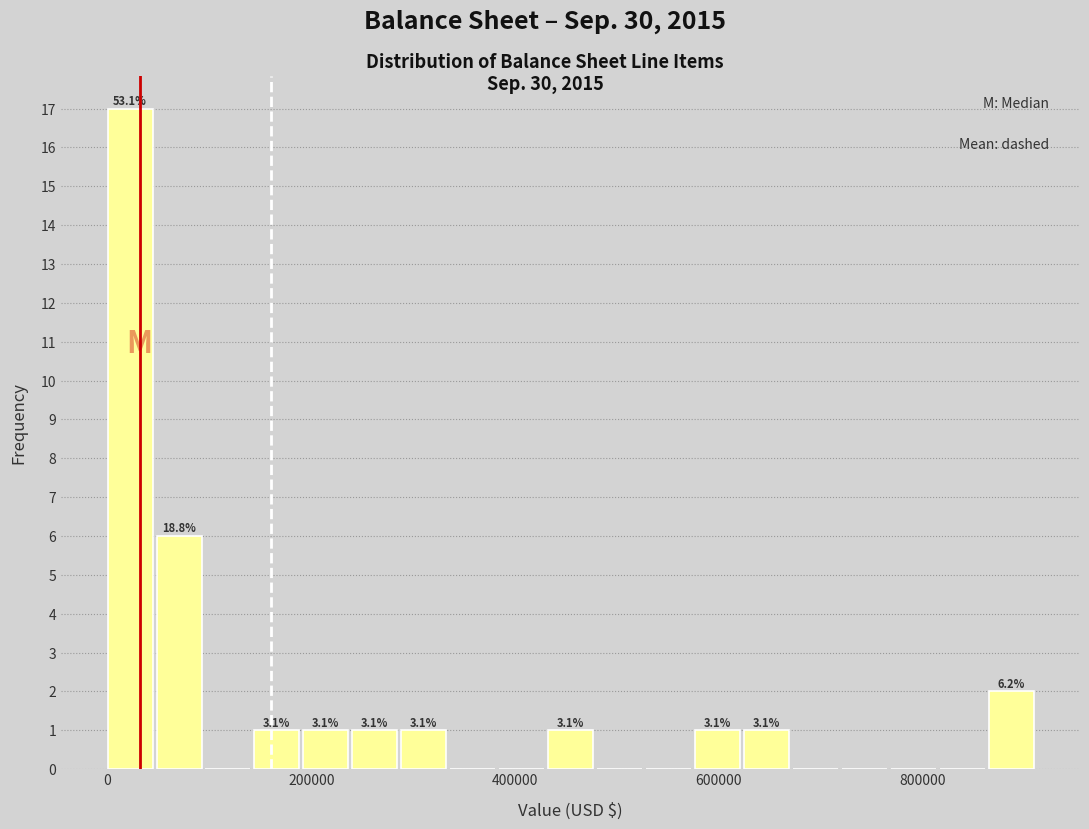

Read against the x-axis, roughly where is the centre of the tallest bar?

20000